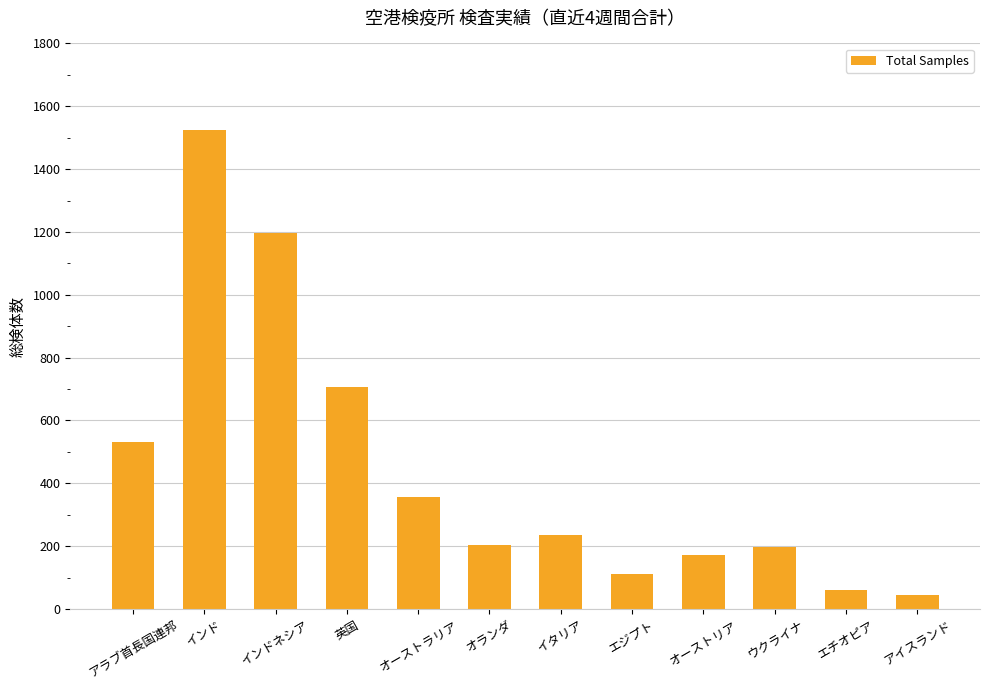

The chart shows a value of 424 at 英国. True or false?

False